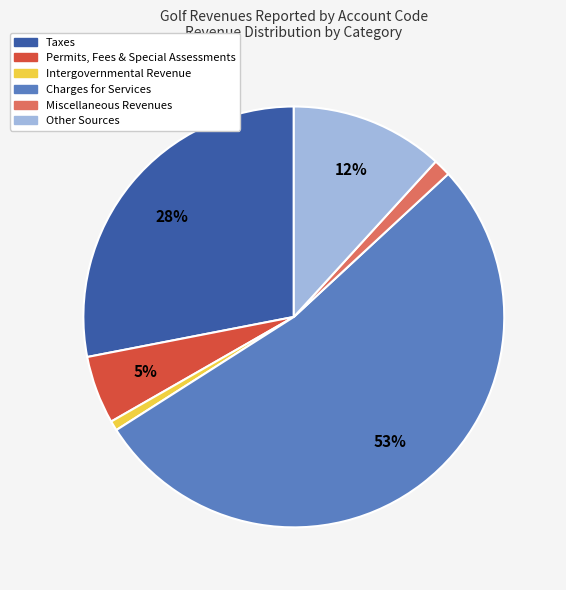

Which has a higher value, Charges for Services or Miscellaneous Revenues?

Charges for Services